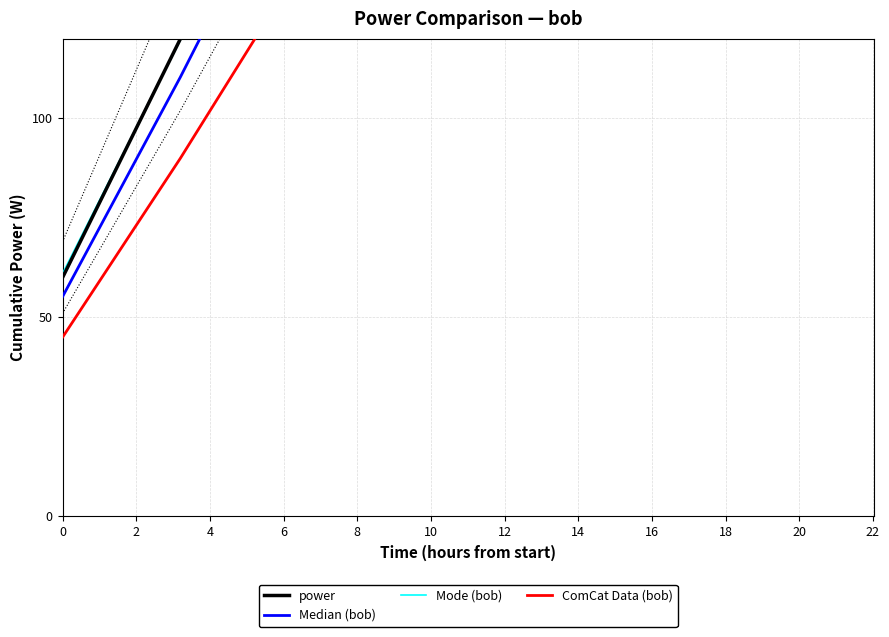

How many series are shown in this chart?

4